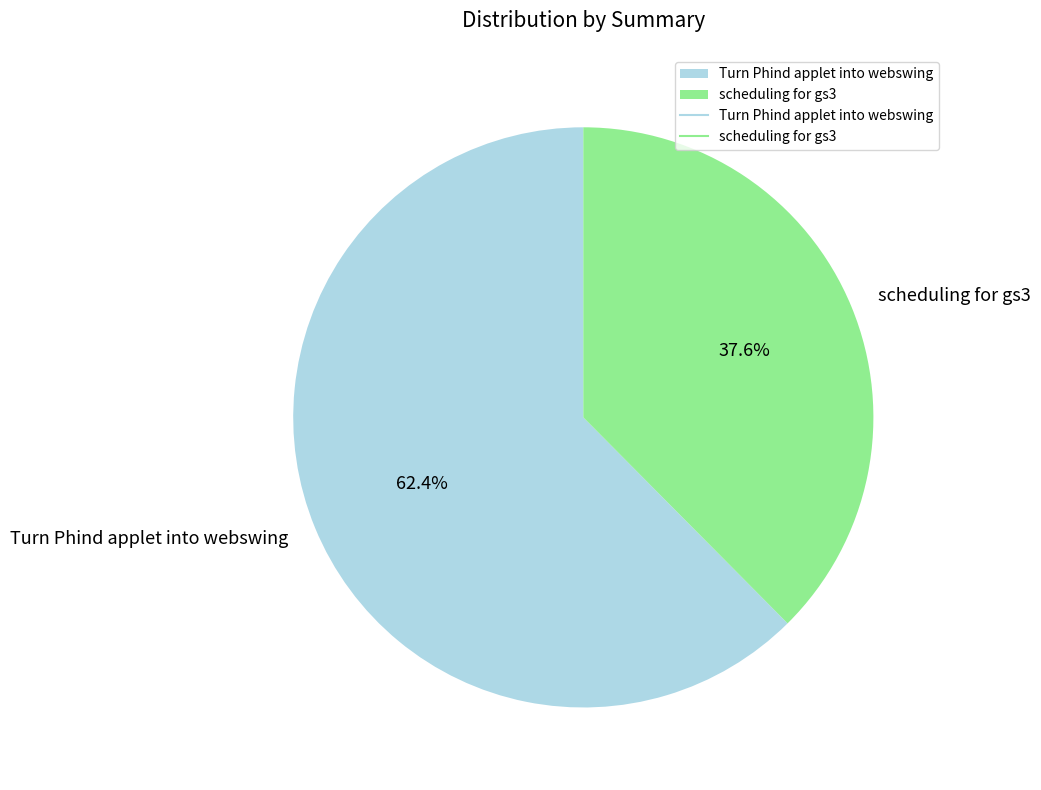

Which slice represents more than half of the pie?

Turn Phind applet into webswing